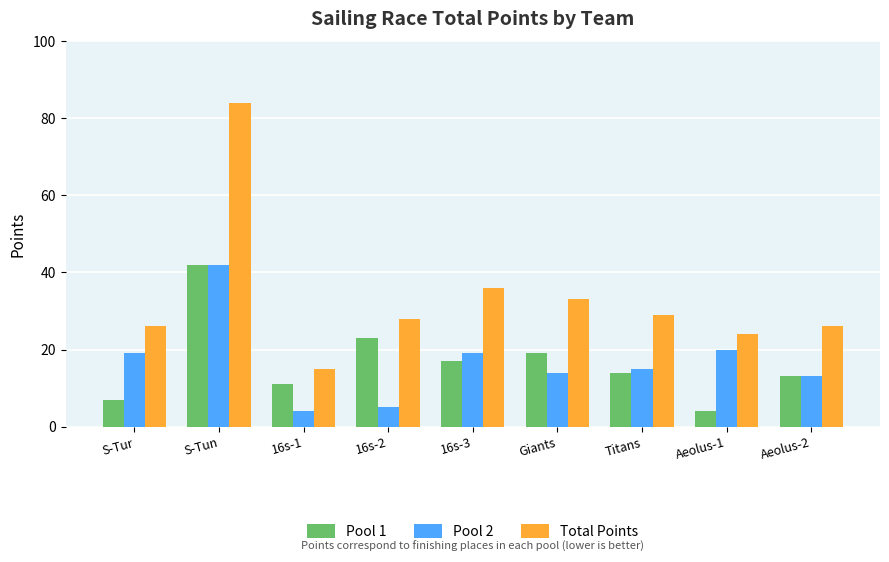

What is the difference between the maximum and minimum values in the Pool 1 series?

38